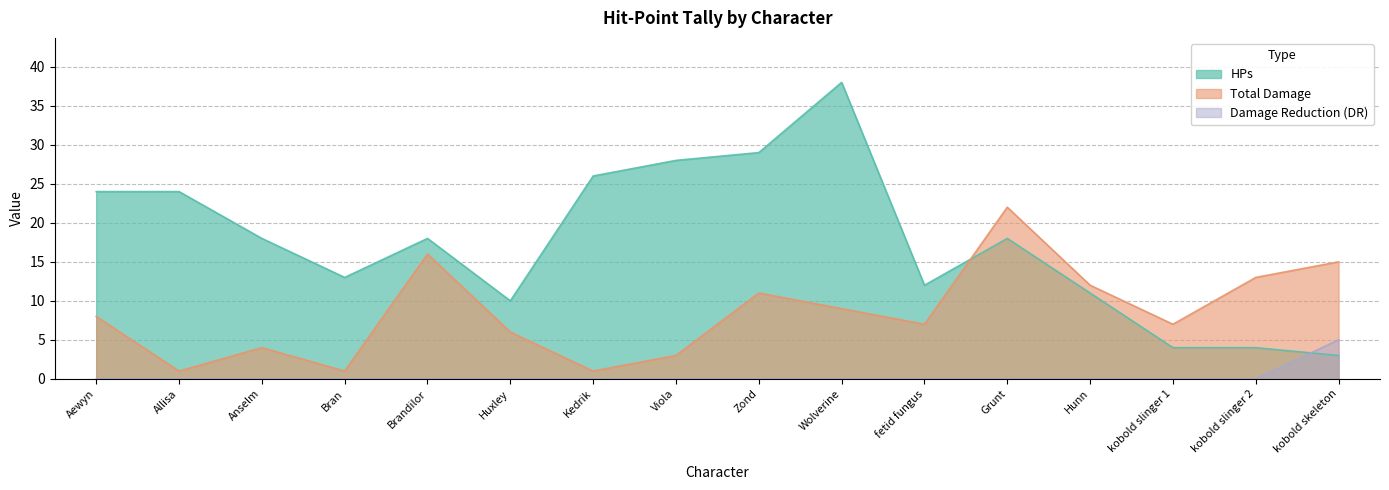

Reading left to right, transcribe all the data shown in this chart.

HPs: 24	24	18	13	18	10	26	28	29	38	12	18	11	4	4	3
Total Damage: 8	1	4	1	16	6	1	3	11	9	7	22	12	7	13	15
Damage Reduction (DR): 0	0	0	0	0	0	0	0	0	0	0	0	0	0	0	5